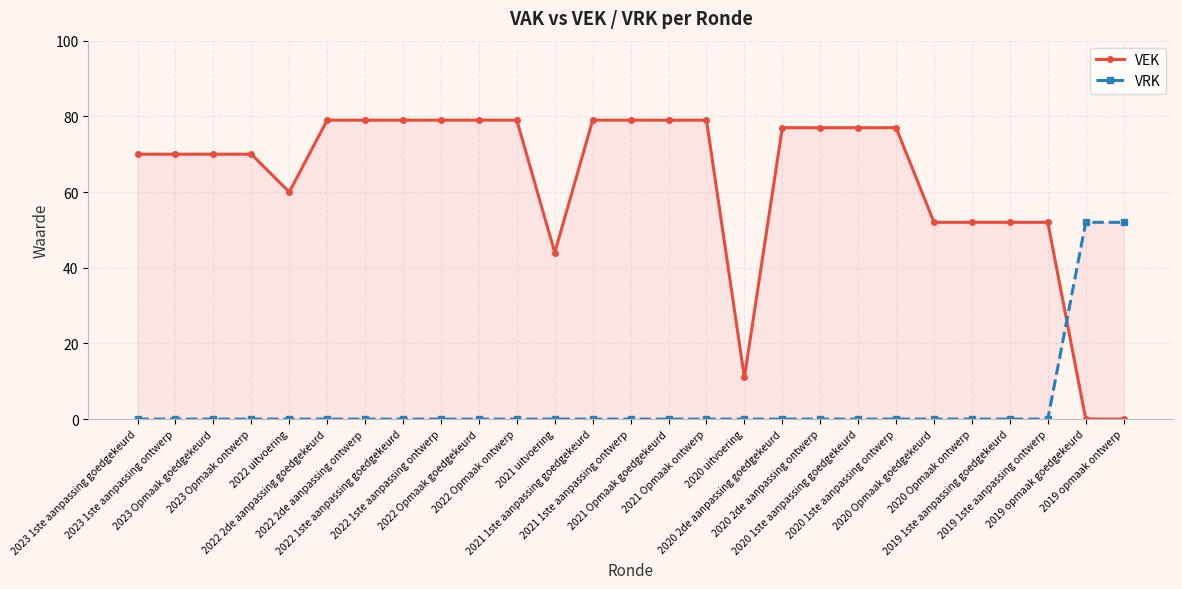

Where do VRK and VEK first cross each other?

2019 1ste aanpassing ontwerp and 2019 opmaak goedgekeurd